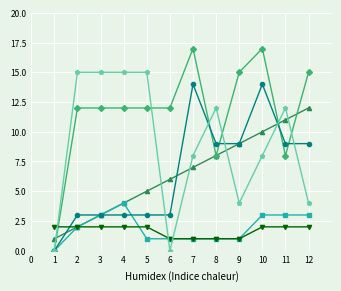

At which category is the sum across all series the highest?

10